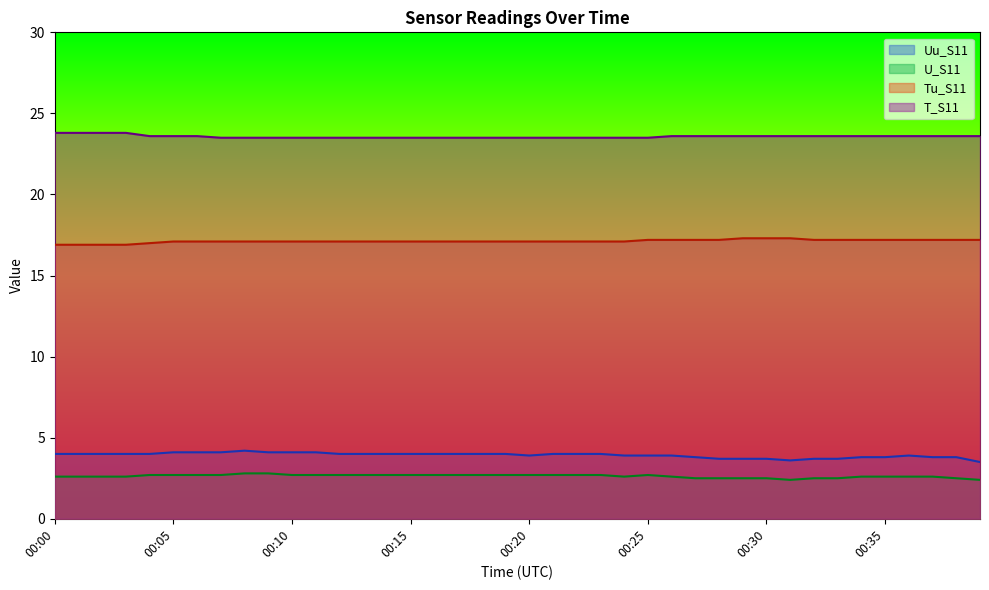

Where is the first local minimum for Uu_S11?

00:20